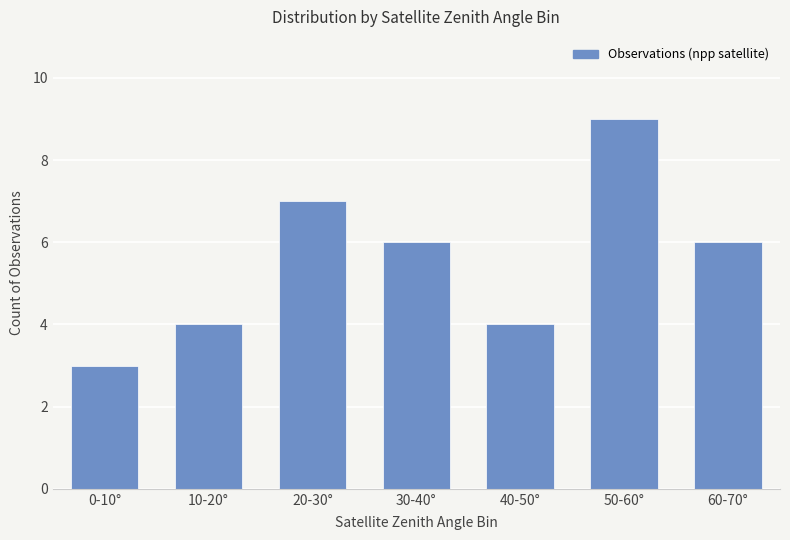

Which label corresponds to the smallest value in the chart?

0-10°